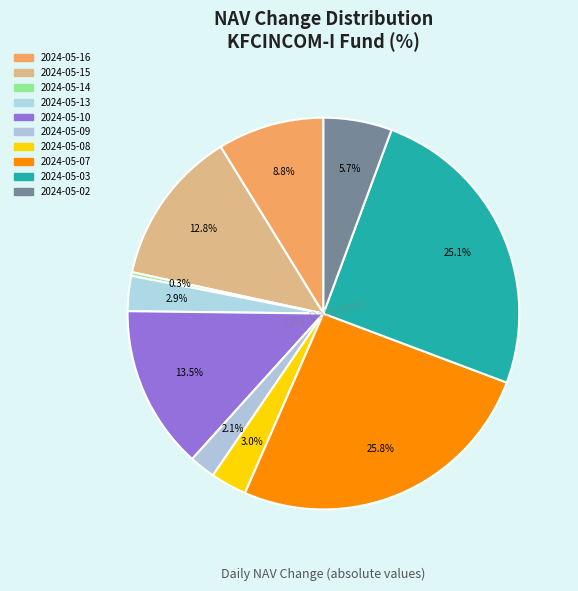

Rank the categories by value from highest to lowest.

2024-05-07, 2024-05-03, 2024-05-10, 2024-05-15, 2024-05-16, 2024-05-02, 2024-05-08, 2024-05-13, 2024-05-09, 2024-05-14